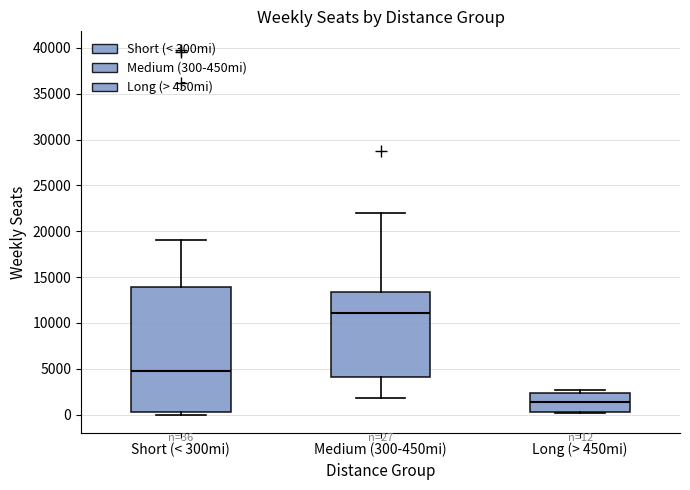

Which box is the tallest, from its lower edge to its upper edge?

Short (< 300mi)